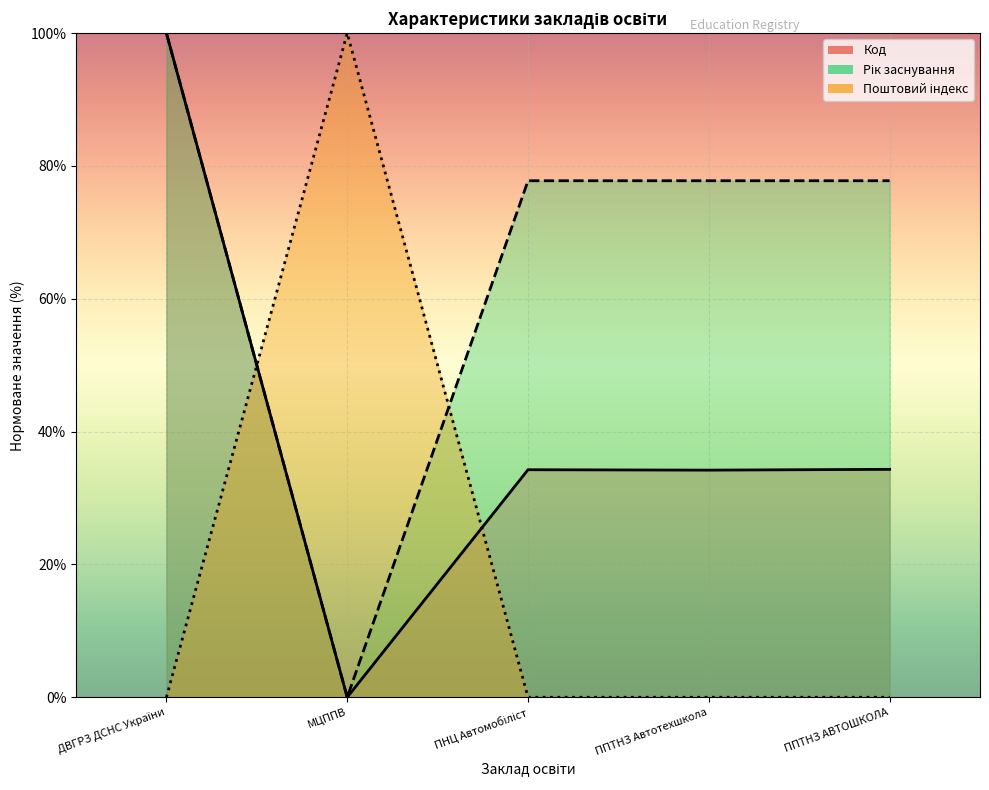

Is the value of Поштовий індекс (юридична) at МЦППВ greater than the value of Код at МЦППВ?

Yes